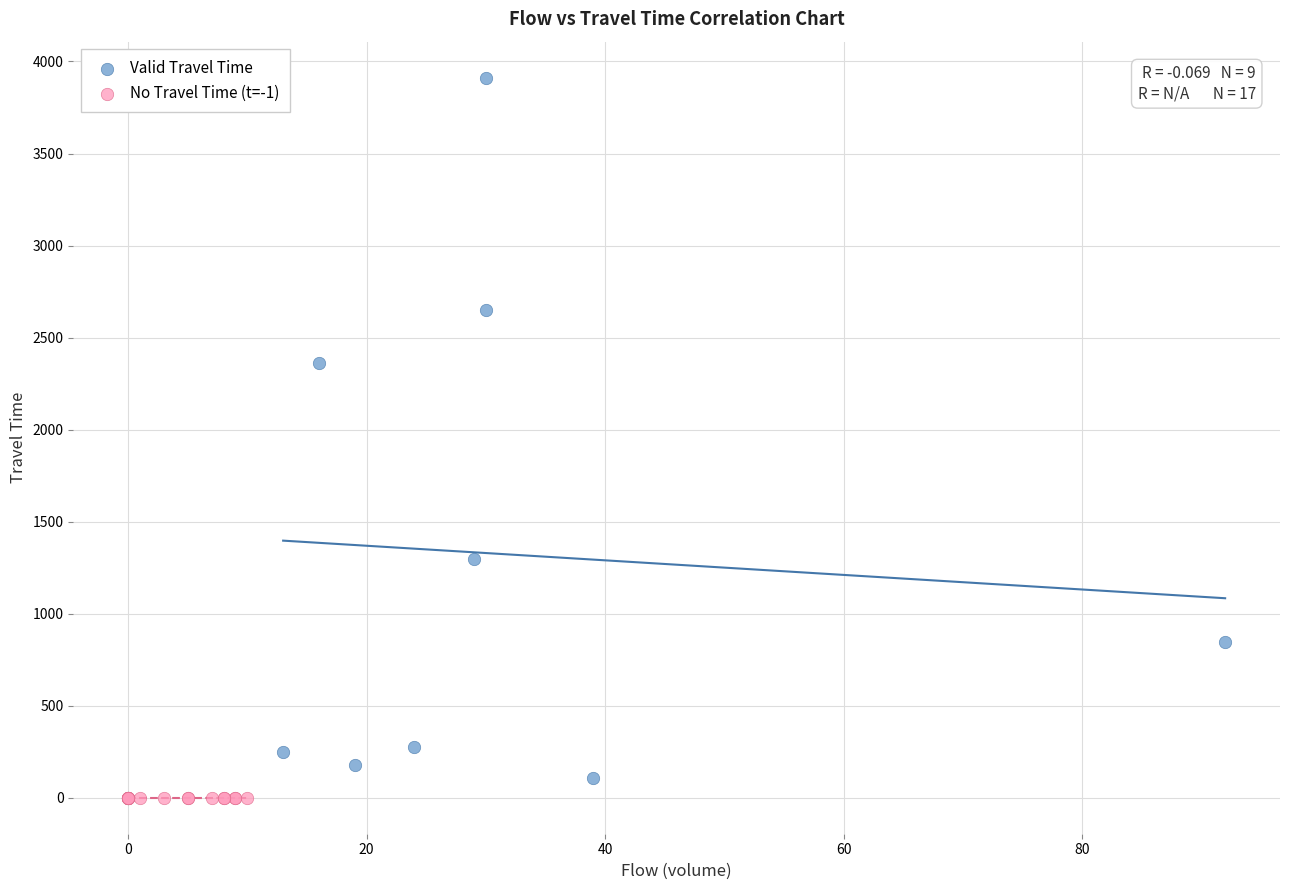

Which series contains the highest Y value?

Valid Travel Time